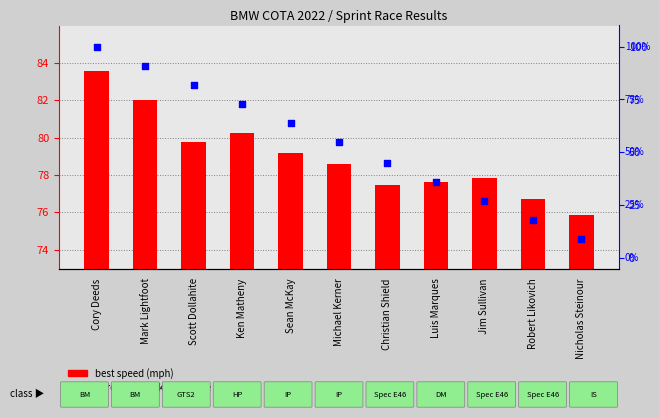

Which series has the widest spread of Y values?

percentile rank within the sample